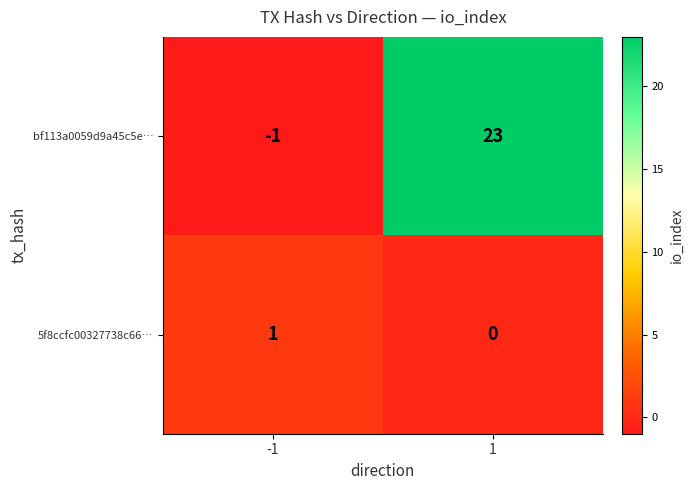

What is the sum of all bf113a0059d9a45c5e… values?

22